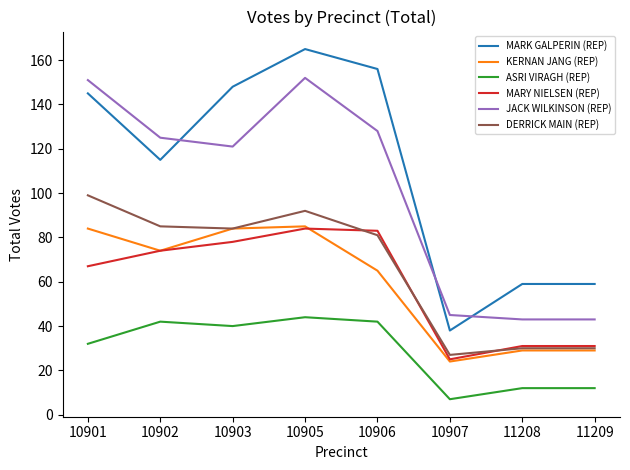

What is the total value across all series at 10906?

555